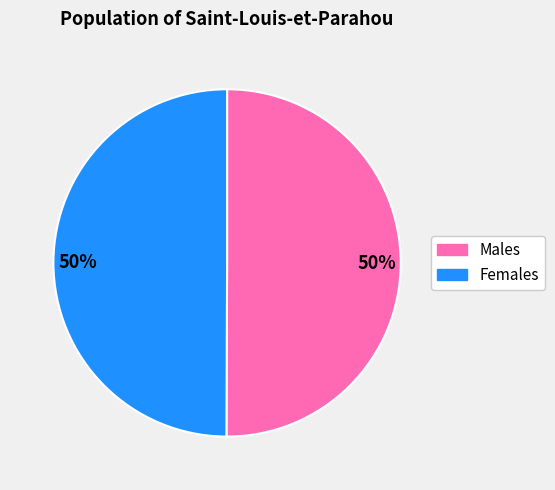

To the nearest percent, what is the average slice percentage?

50%